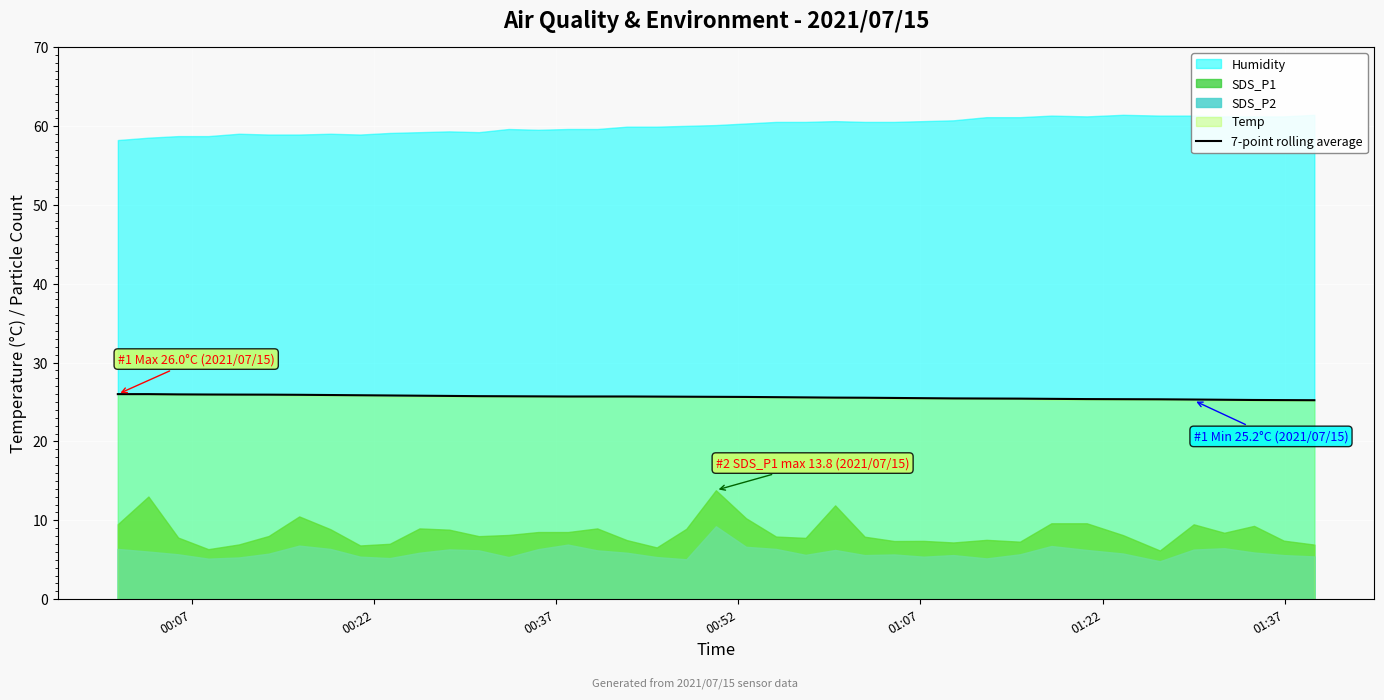

What is the highest value of the 7-point rolling average series?

26.0